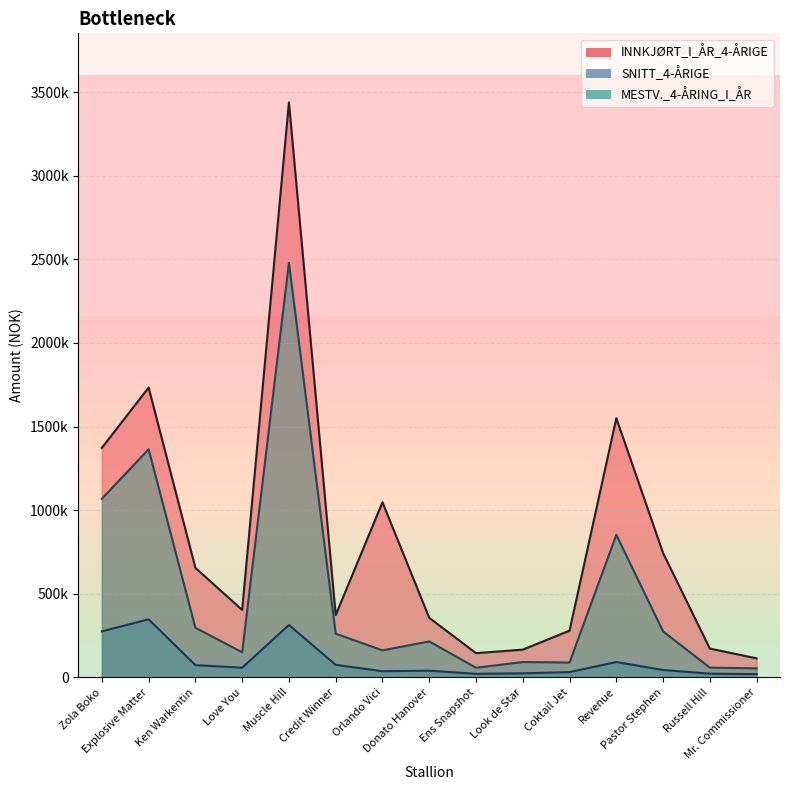

How many lines are shown in the chart?

3